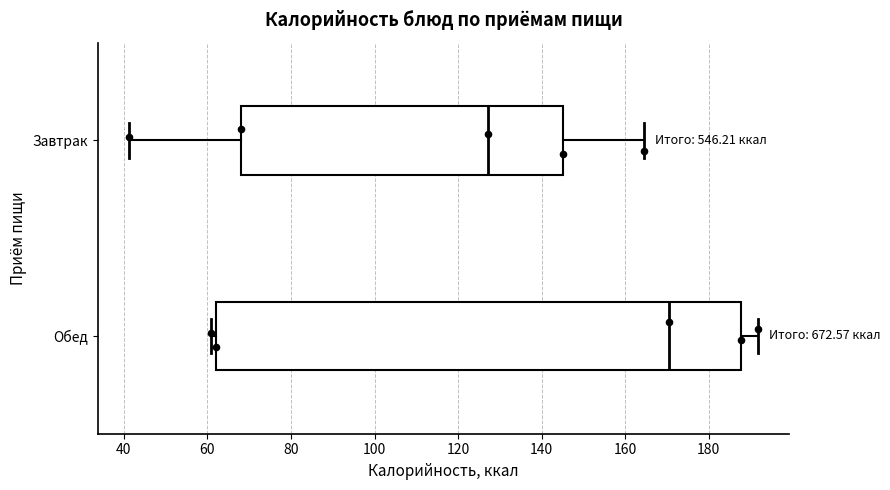

Reading bottom to top, read every box against the x-axis: the position of its median line, the range the box covers, and the ends of its whiskers. The values are not printed on the chart, so give them approximately, as read against the axis.

Обед: median 170, box 62 to 188, whiskers 60 to 192
Завтрак: median 128, box 68 to 146, whiskers 42 to 164